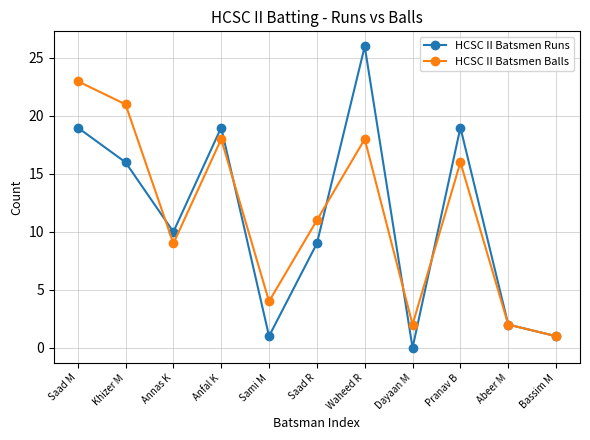

At which category does HCSC II Batsmen Balls reach its first local peak?

Anfal K